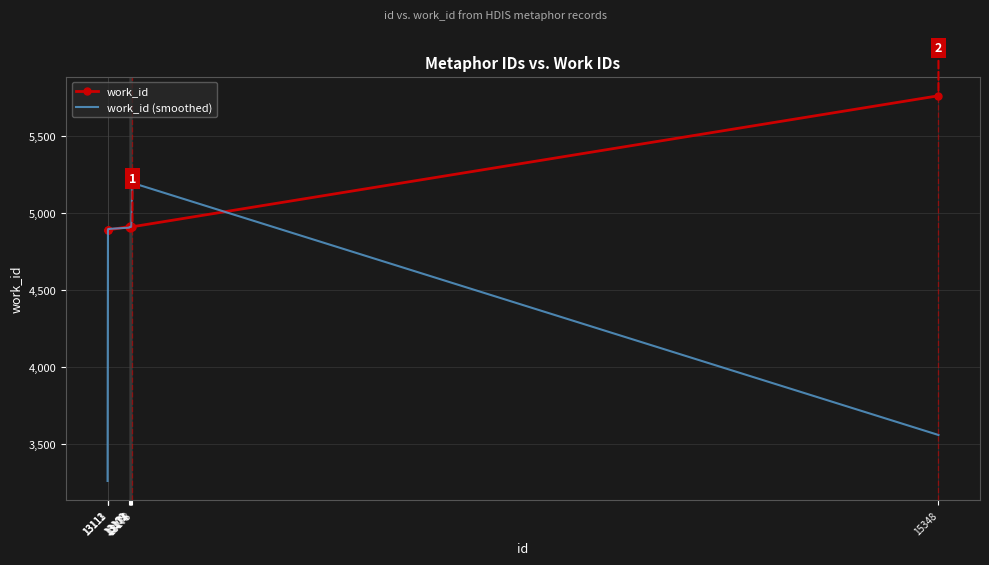

What is the sum of the work_id values at 13172 and 13111?

9792.0